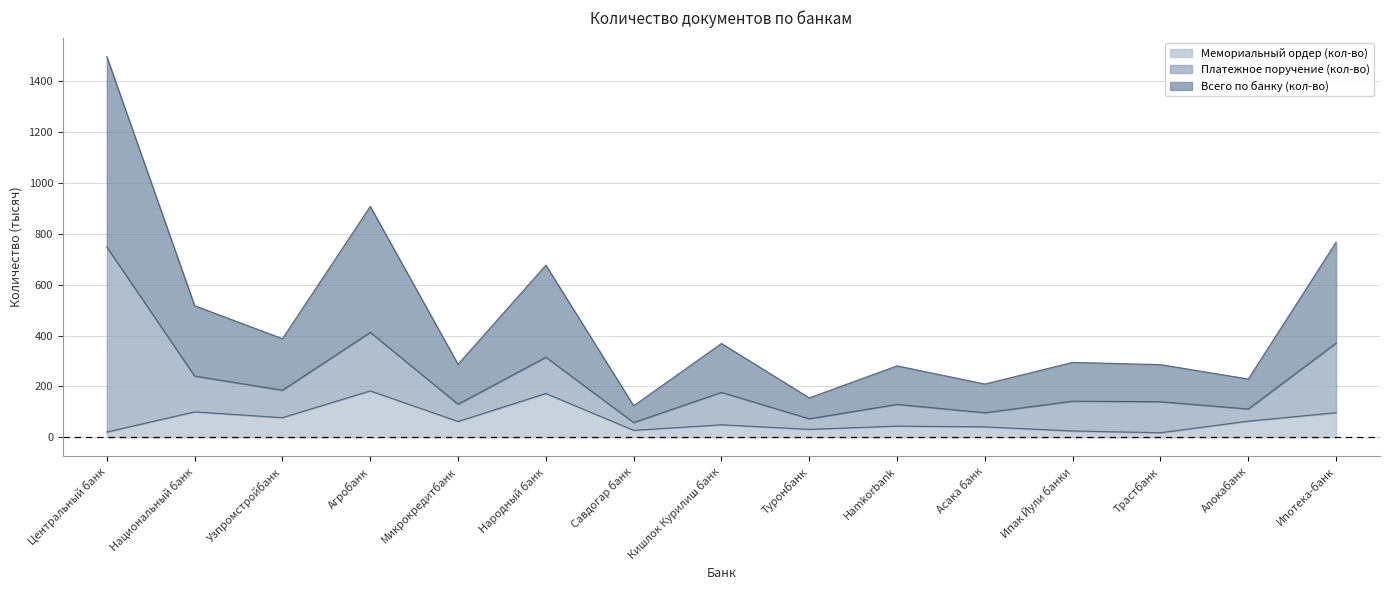

Which series has the largest range (max minus min)?

Всего по банку (кол-во)